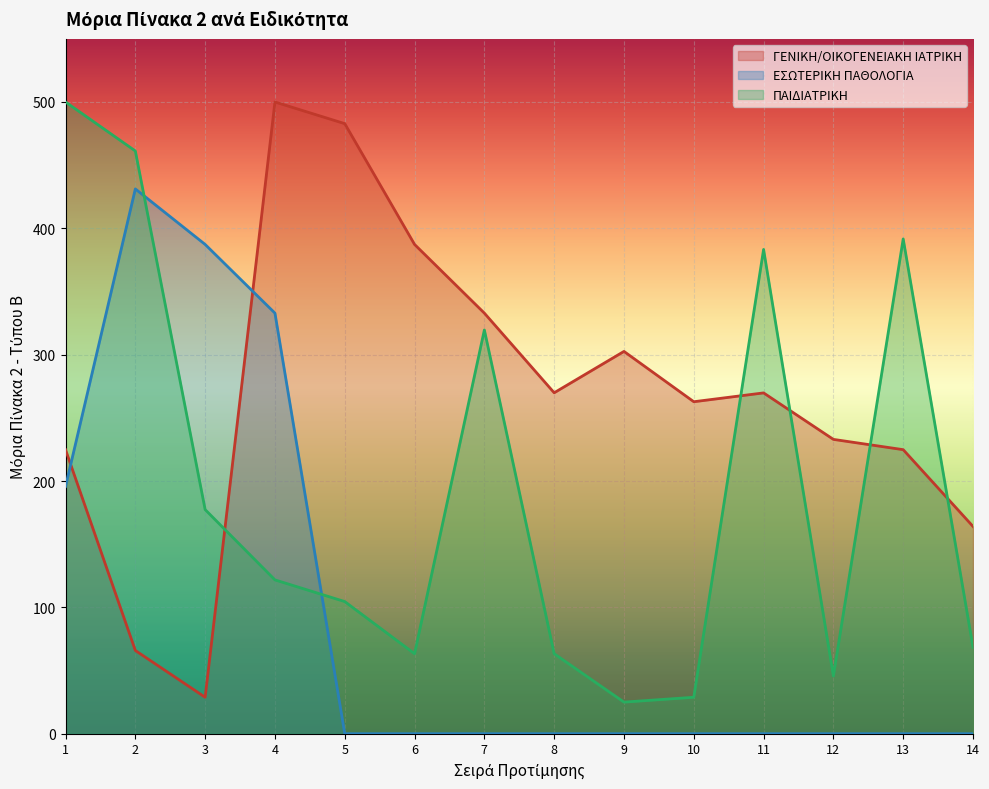

What is the value of the ΠΑΙΔΙΑΤΡΙΚΗ point at the 4th from the left?

121.7